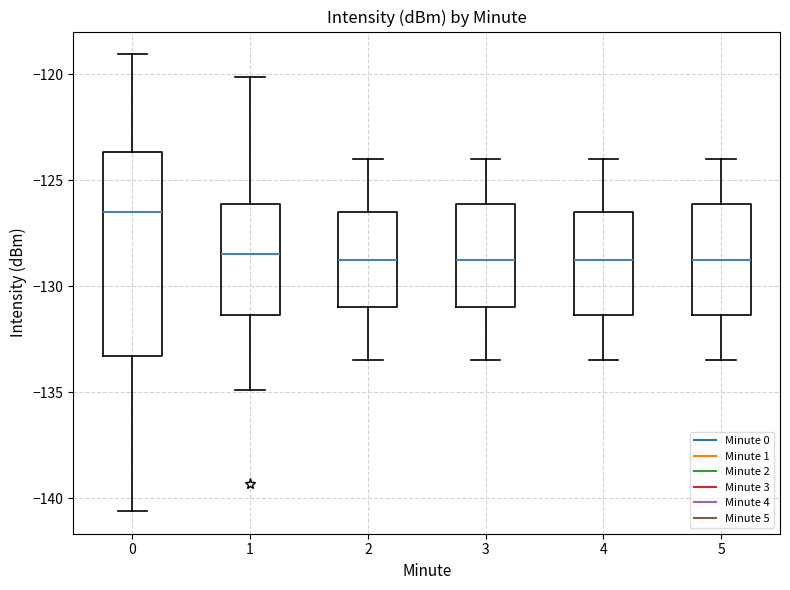

Comparing the boxes themselves (not the whiskers), which one is the tallest?

0